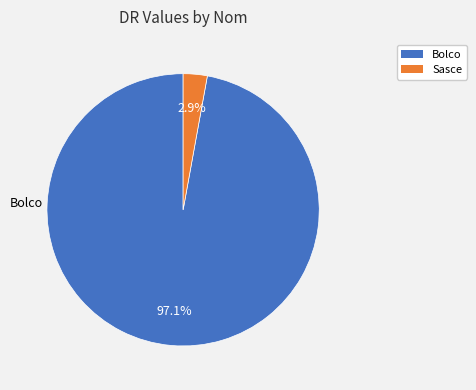

Which category has the biggest portion of the pie?

Bolco